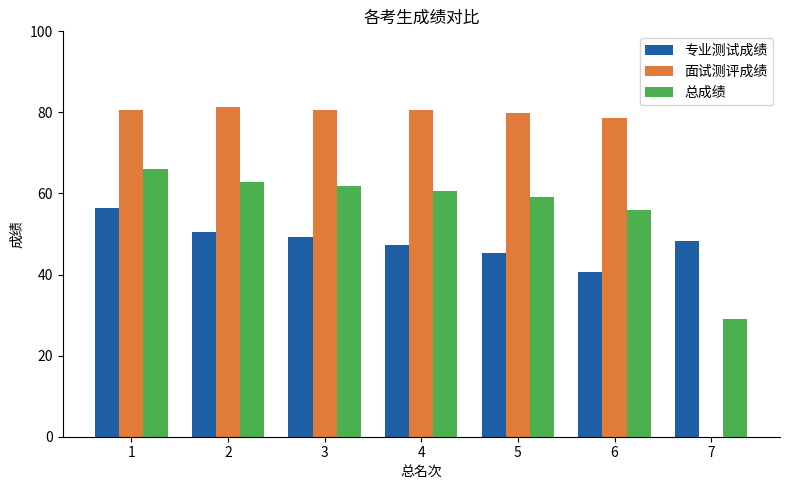

What value does the 面试测评成绩 series have at 6?

78.7